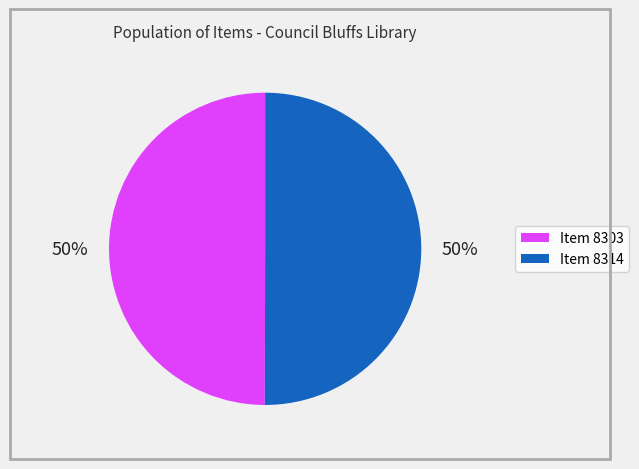

Do Item 8314 and Item 8303 together represent more than half of the pie?

Yes